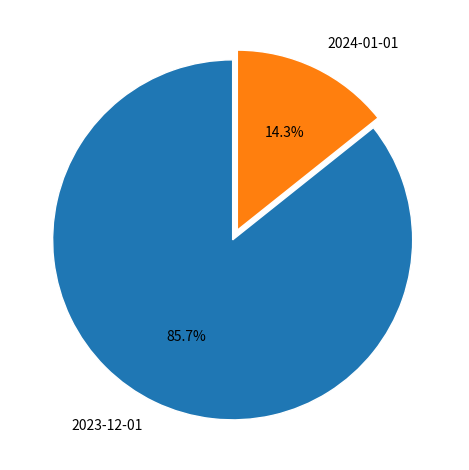

To the nearest percent, what is the combined percentage of 2024-01-01 and 2023-12-01?

100%